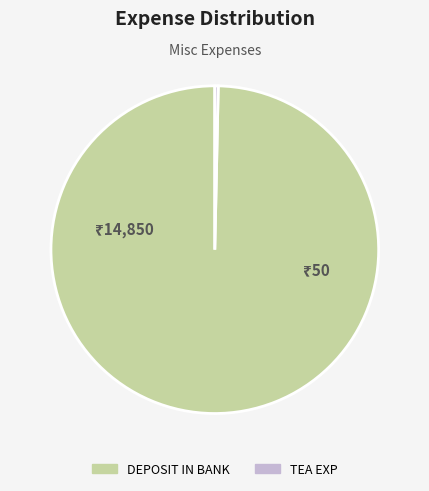

How many slices are in this pie chart?

2